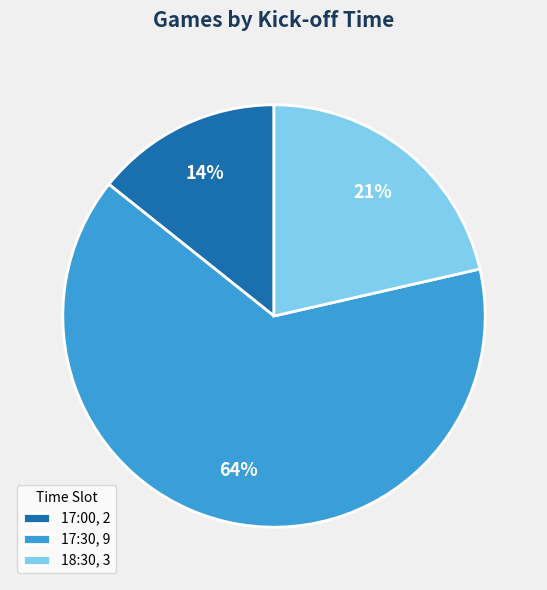

True or false: 17:30 accounts for 55% of the total.

False